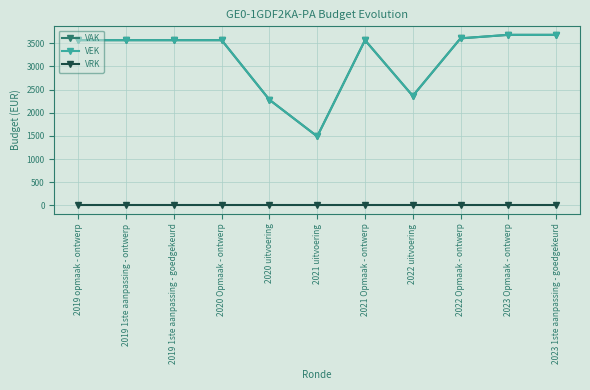

How many lines are shown in the chart?

3